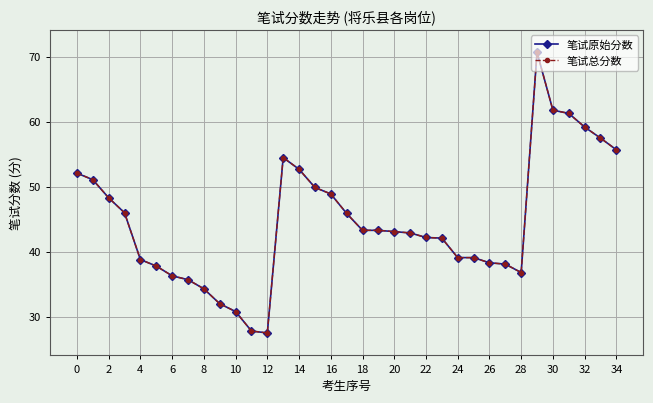

What is the label of the 28th point from the left?

27